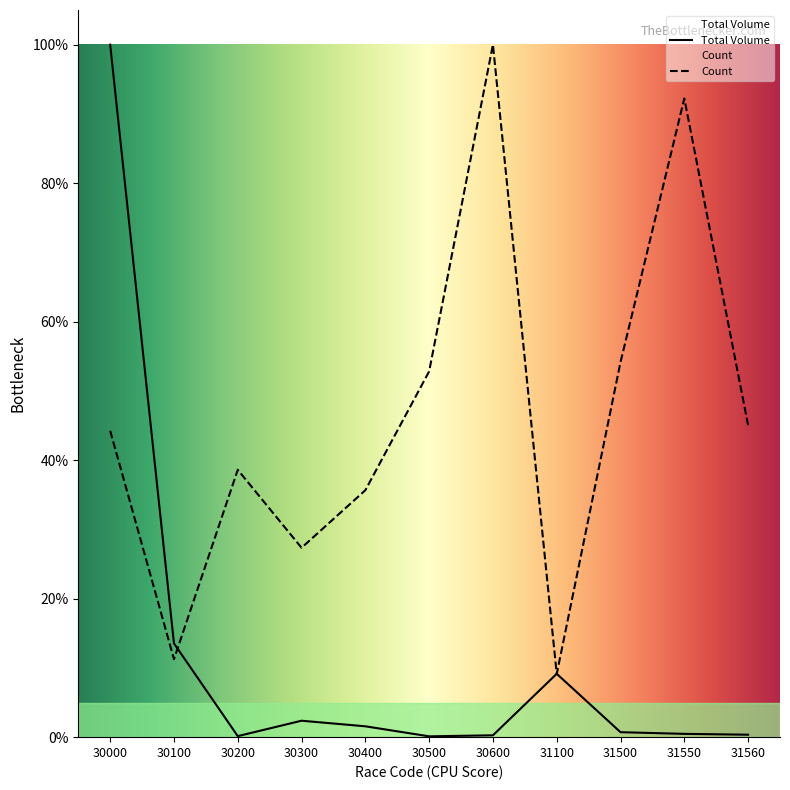

Which label corresponds to the smallest value in the chart?

30500